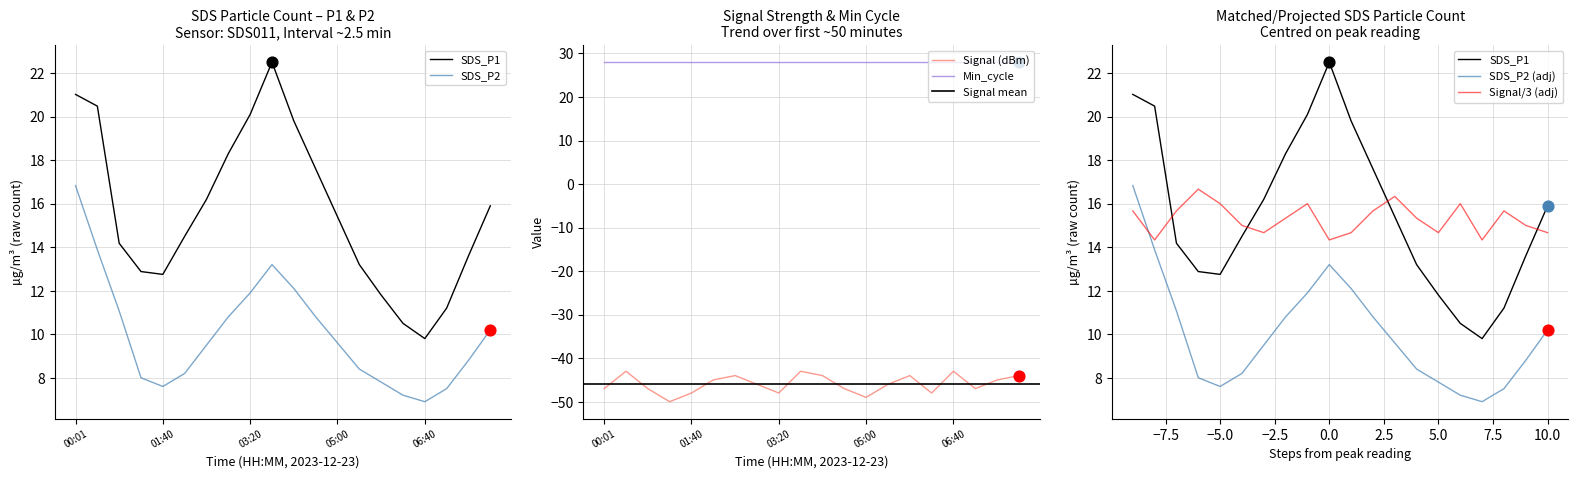

Which series contains the highest Y value?

SDS_P1